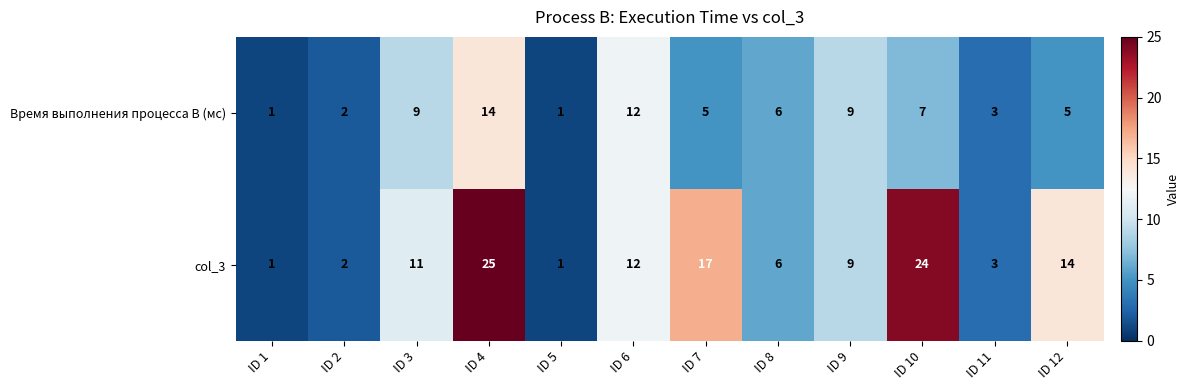

At which label does Время выполнения процесса B (мс) first exceed 6?

ID 3